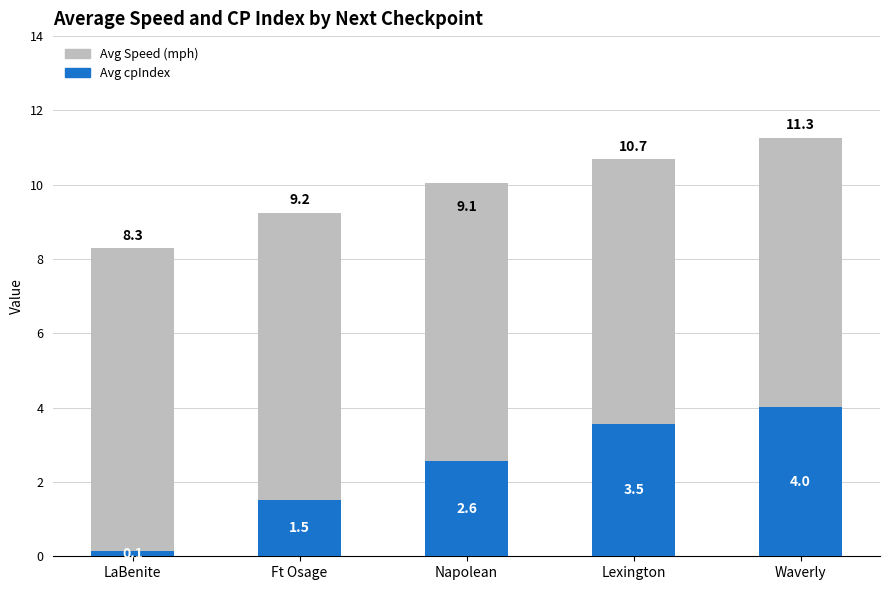

What is the difference between the Avg cpIndex values at LaBenite and Waverly?

3.9